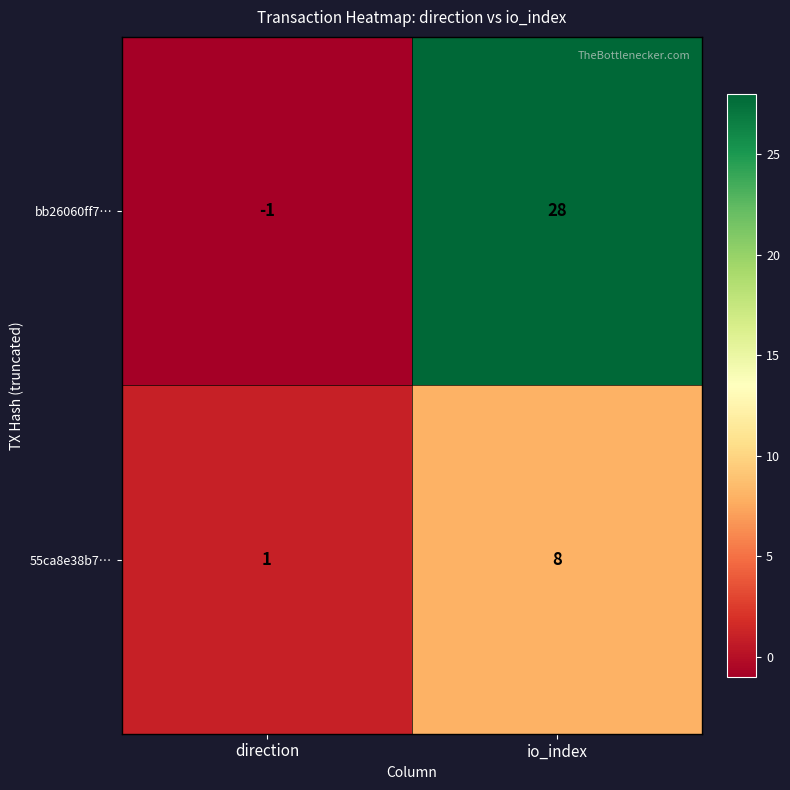

Which series has the widest spread of values?

bb26060ff7…